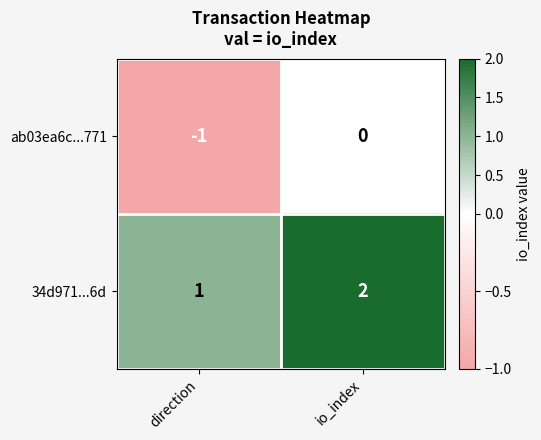

Count the number of data series in this chart.

2